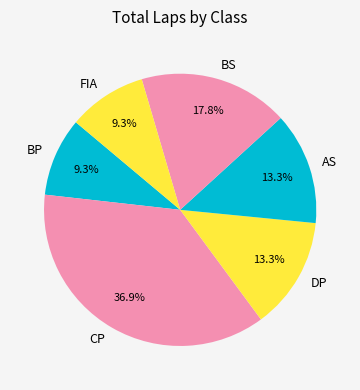

To the nearest percent, what portion does DP represent?

13%